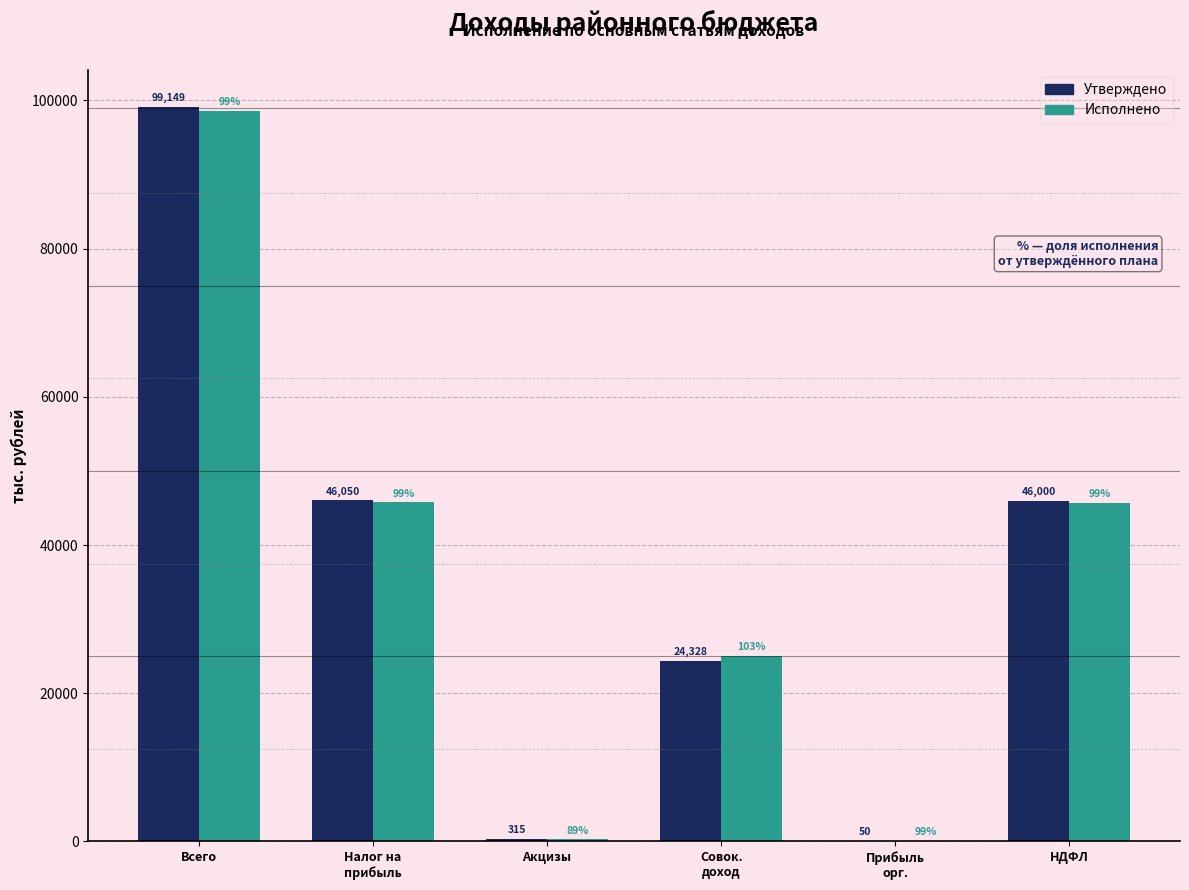

The value of Исполнено at Всего is 98605.0. True or false?

True